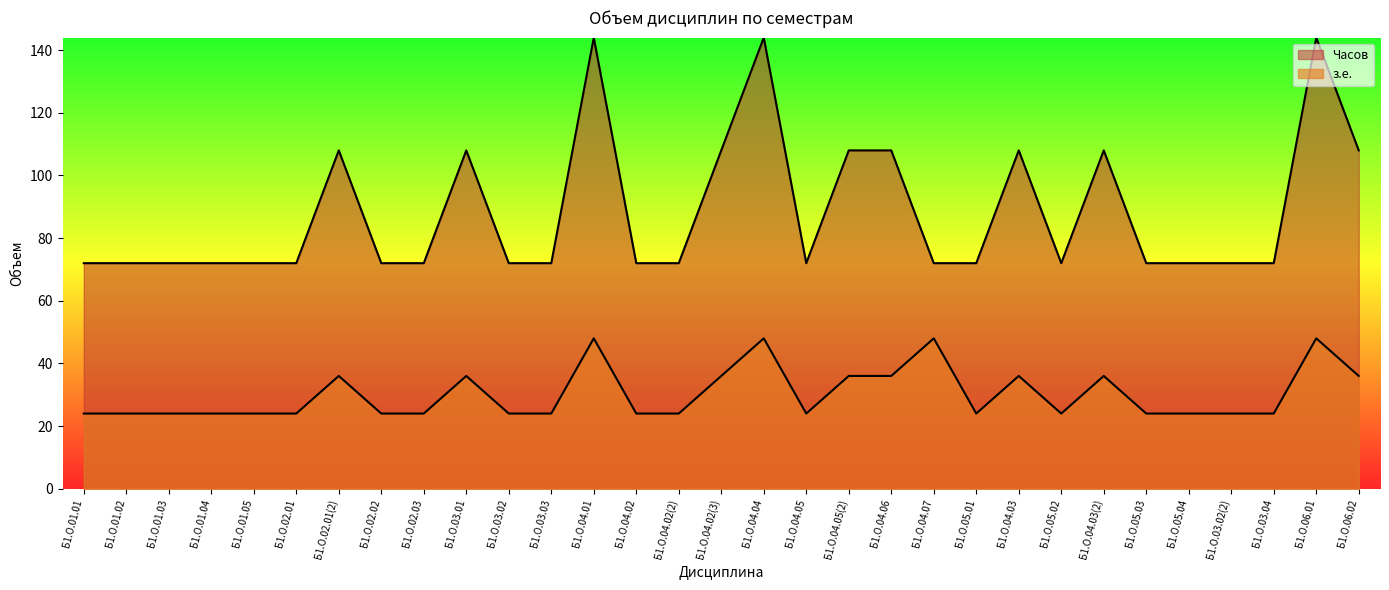

What is the value of the з.е. point at the 26th from the left?

24